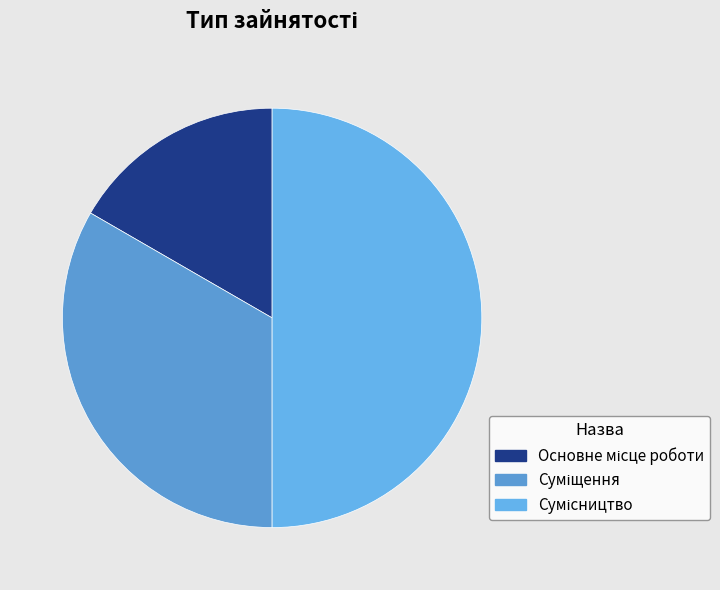

How many segments does this pie chart have?

3